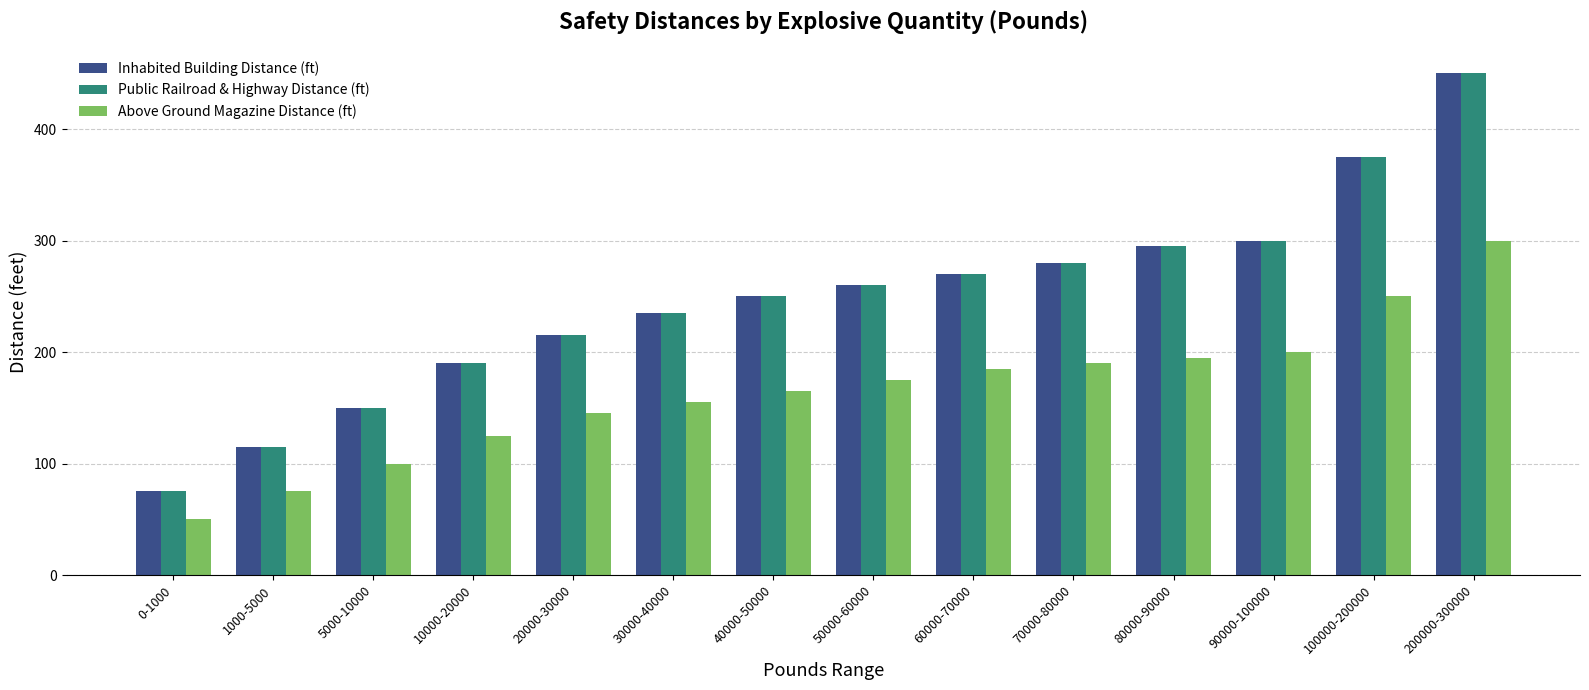

What is the label of the 6th bar from the right?

60000-70000